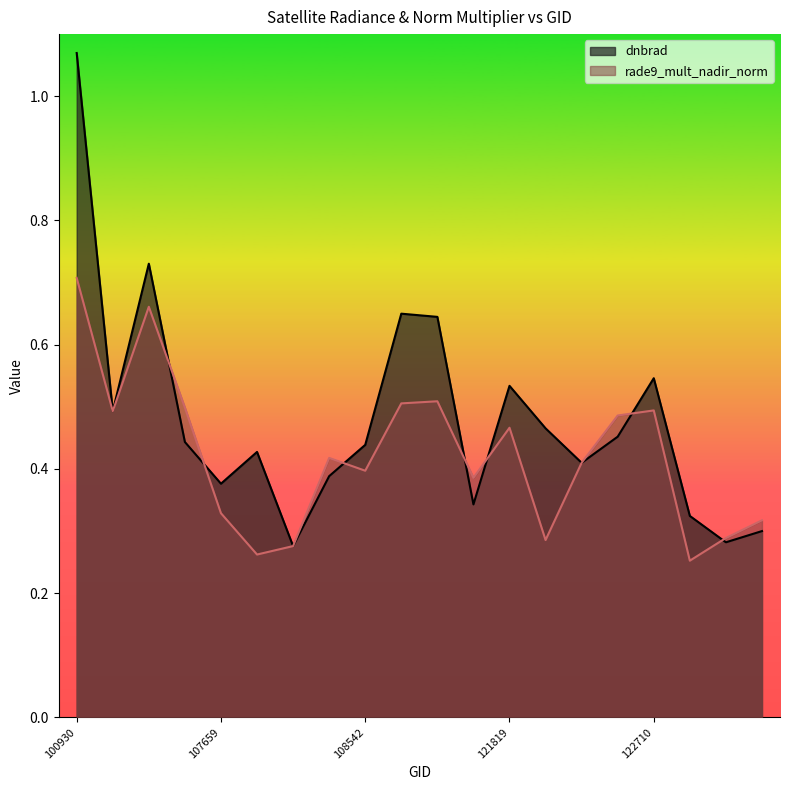

Which series has the largest total across all categories?

dnbrad